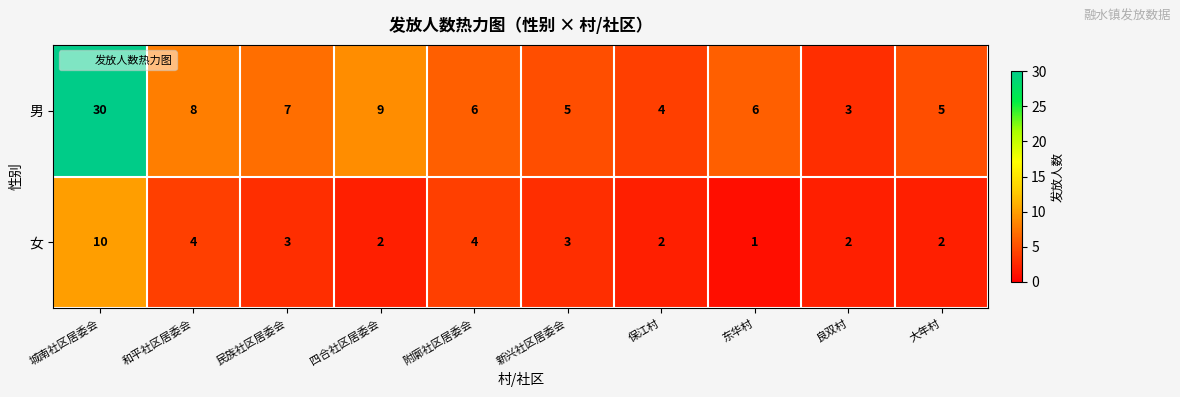

What is the maximum value shown in the chart?

30